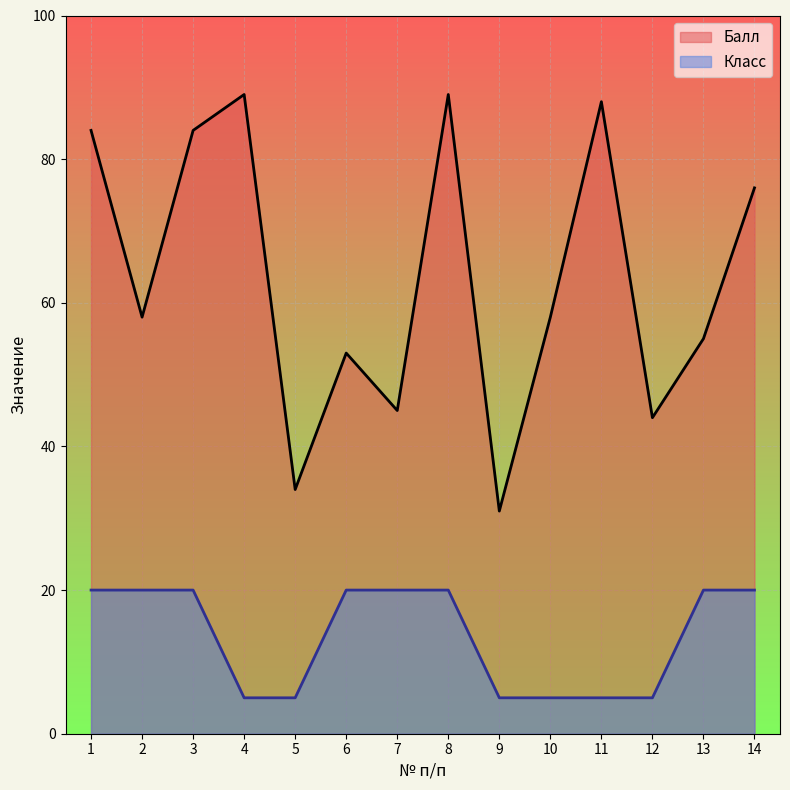

At which category is the sum across all series the highest?

8